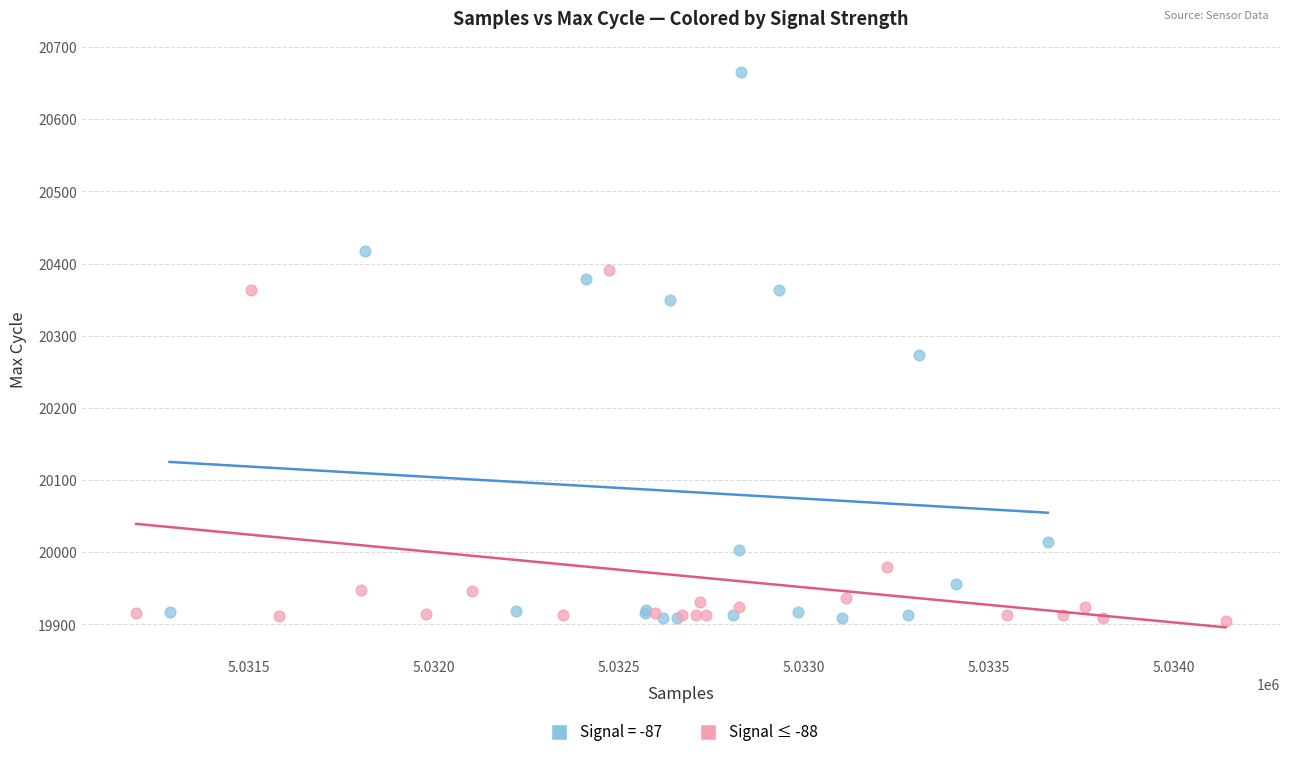

Which series contains the highest Y value?

Signal = -87